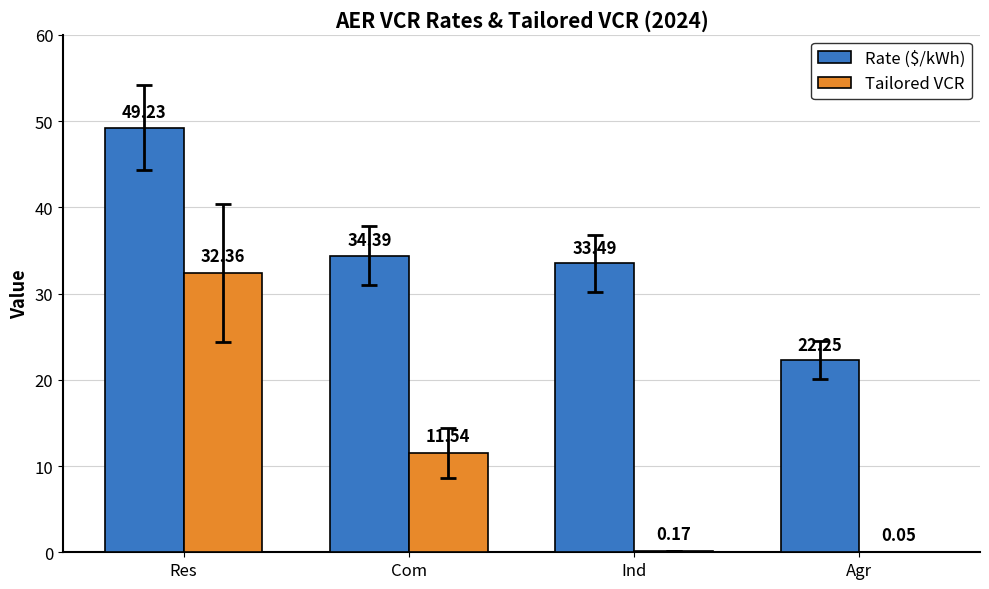

What is the sum of the Rate ($/kWh) values at Com and Agr?

56.6